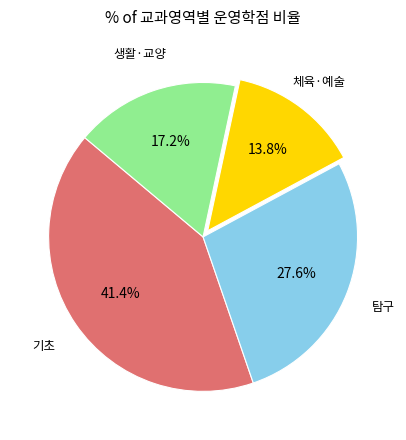

To the nearest percent, what is the difference between the largest and smallest slice percentages?

28%